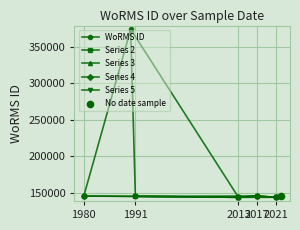

What is the ratio of the value at 02-10-2021 to the value at 16-06-1990?

0.4